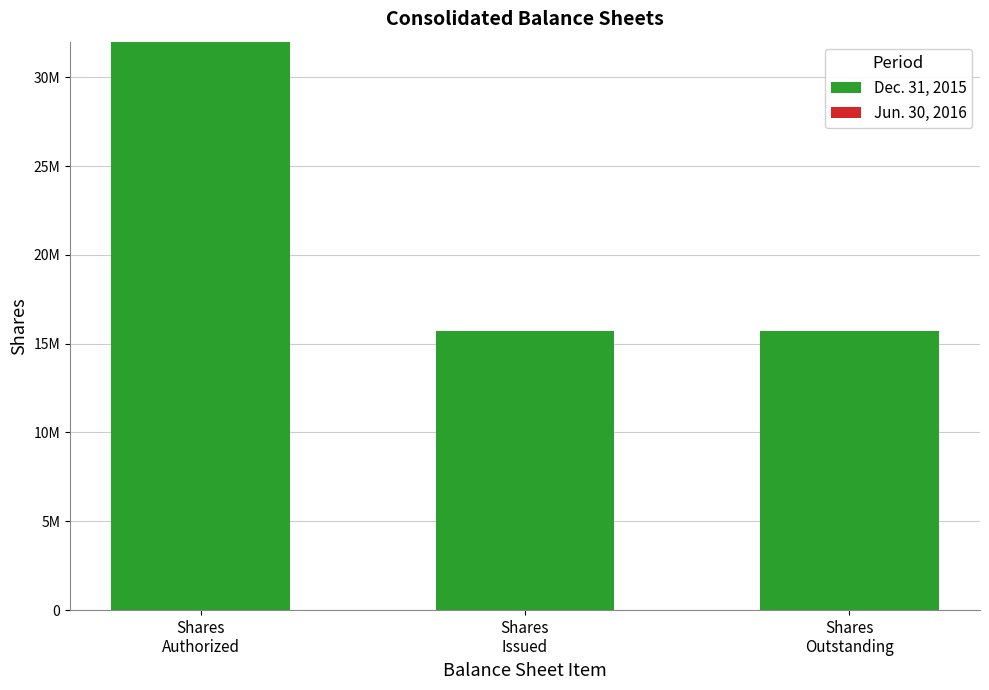

Are the bars horizontal?

No